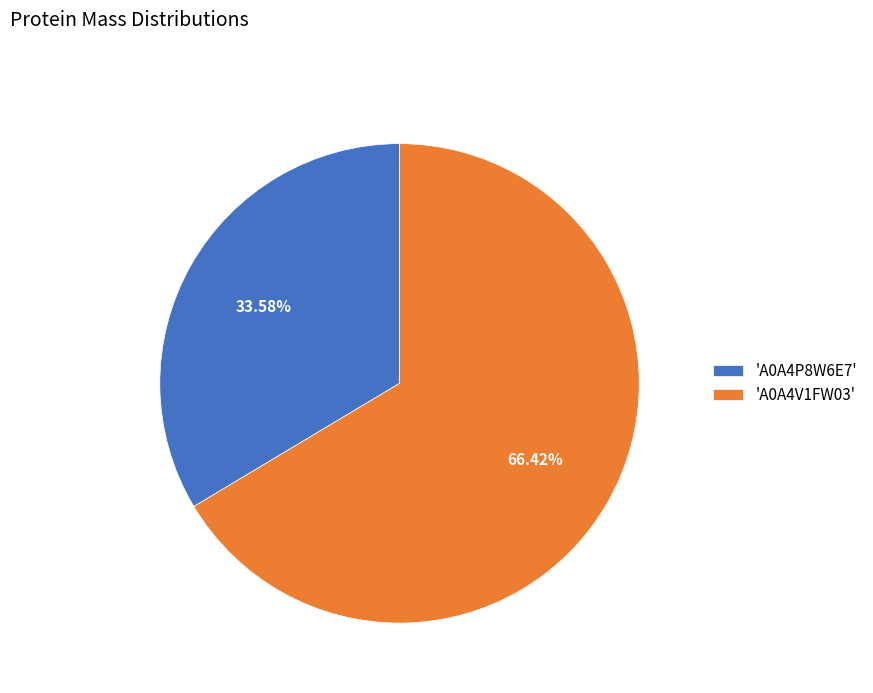

Which slice represents more than half of the pie?

'A0A4V1FW03'